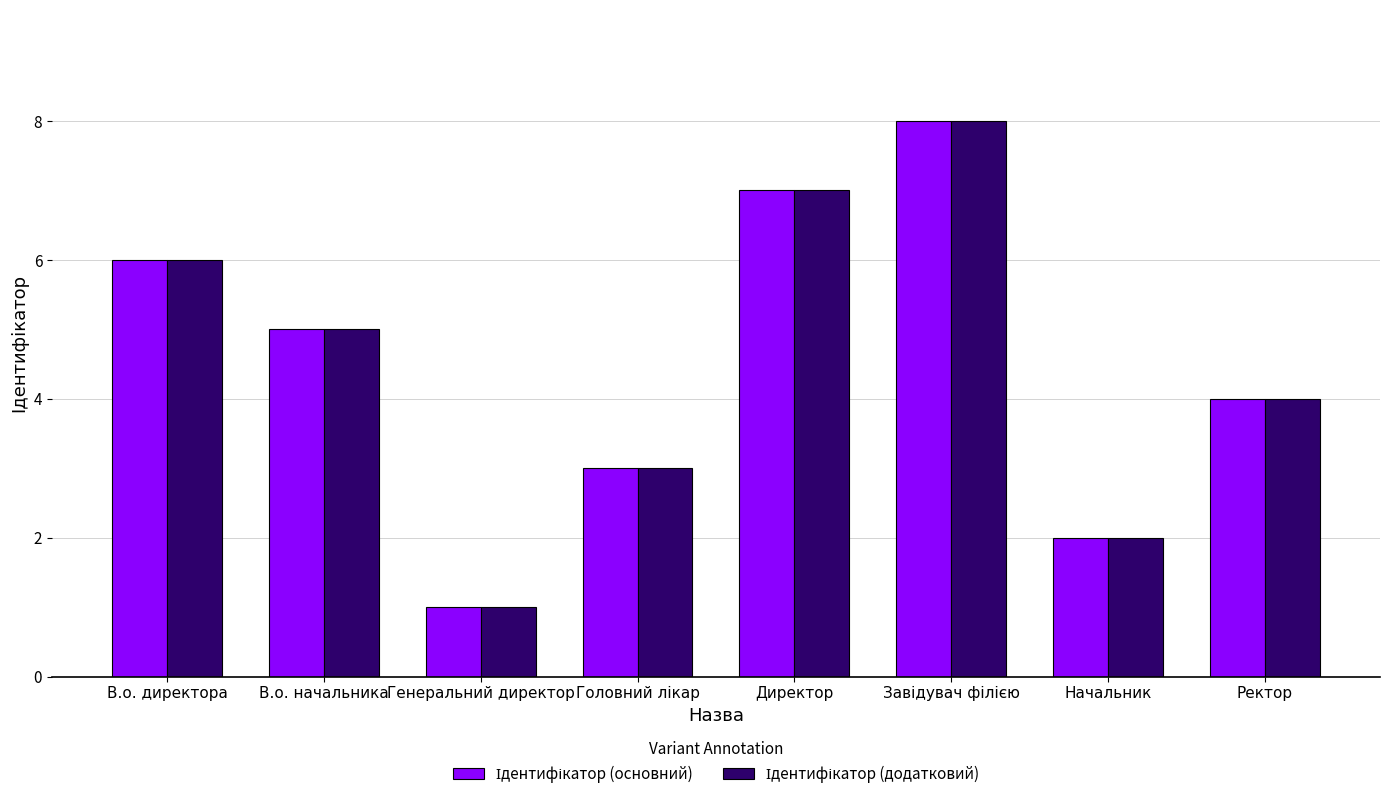

Which category has the lowest value across all series?

Генеральний директор